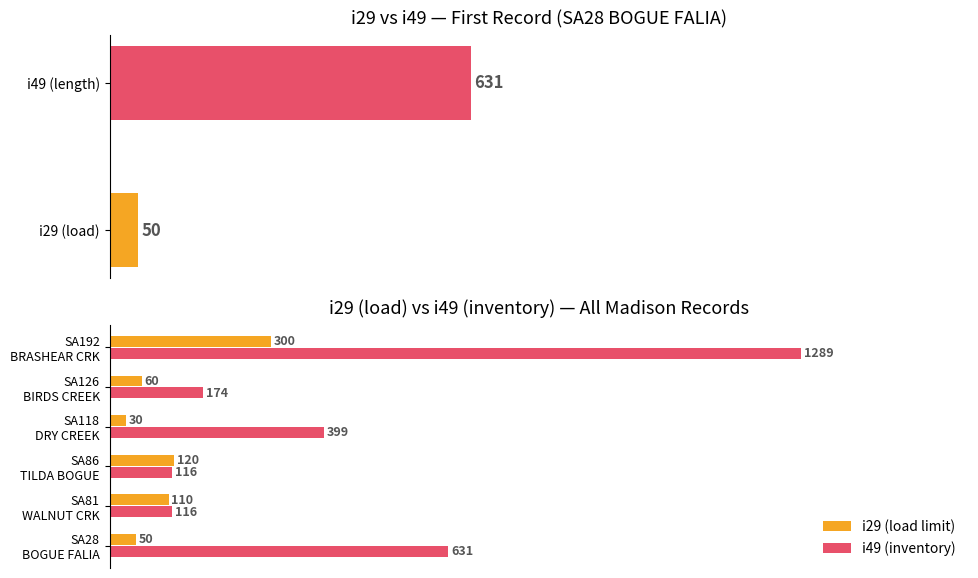

Does the chart contain stacked bars?

No